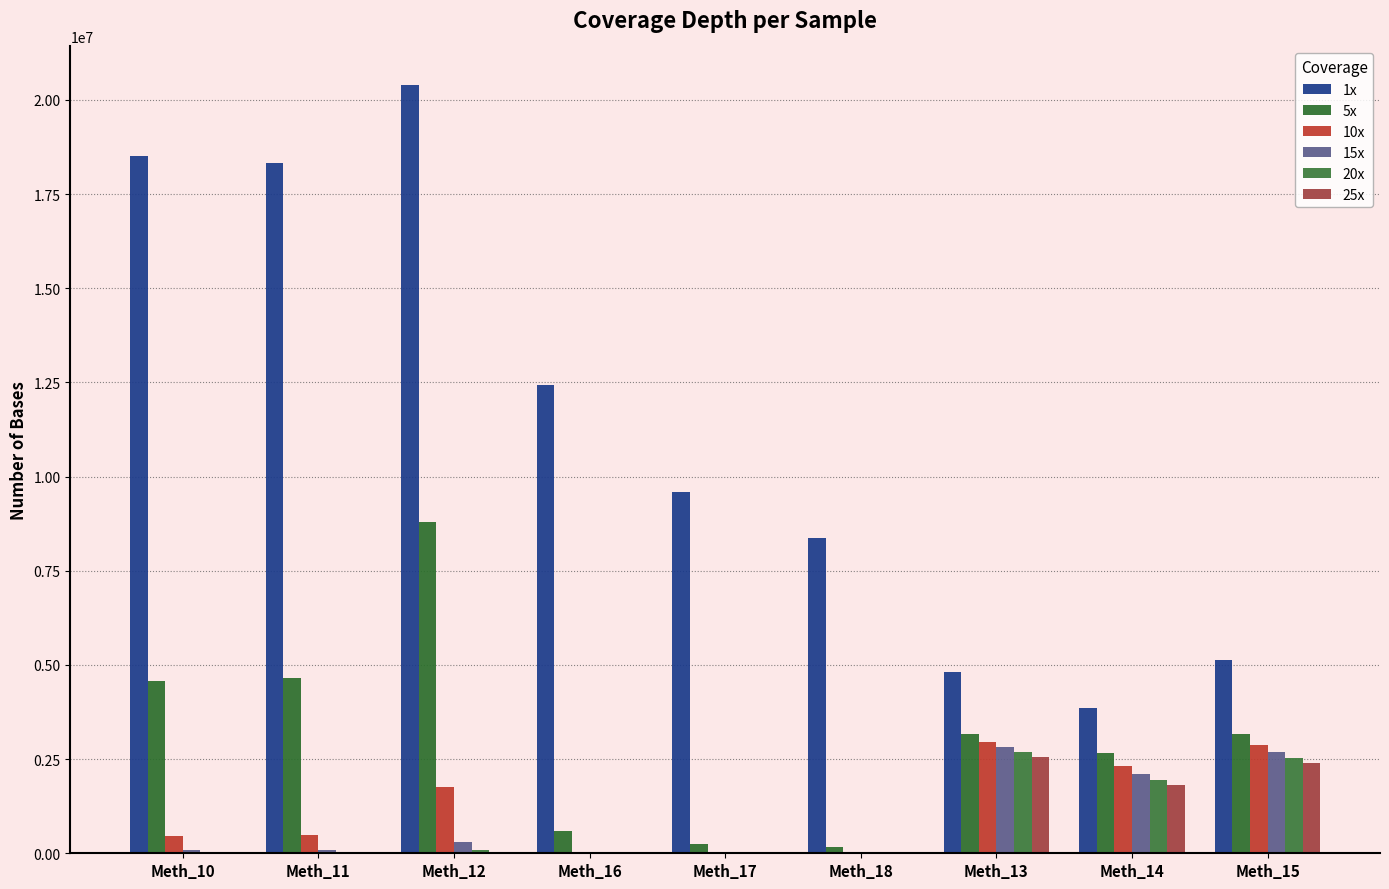

How many data points does each series have?

9